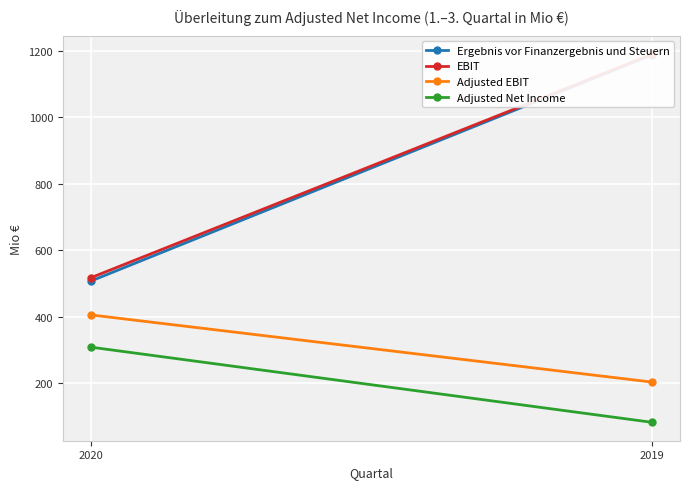

What is the difference between the highest and lowest values at 2020?

209